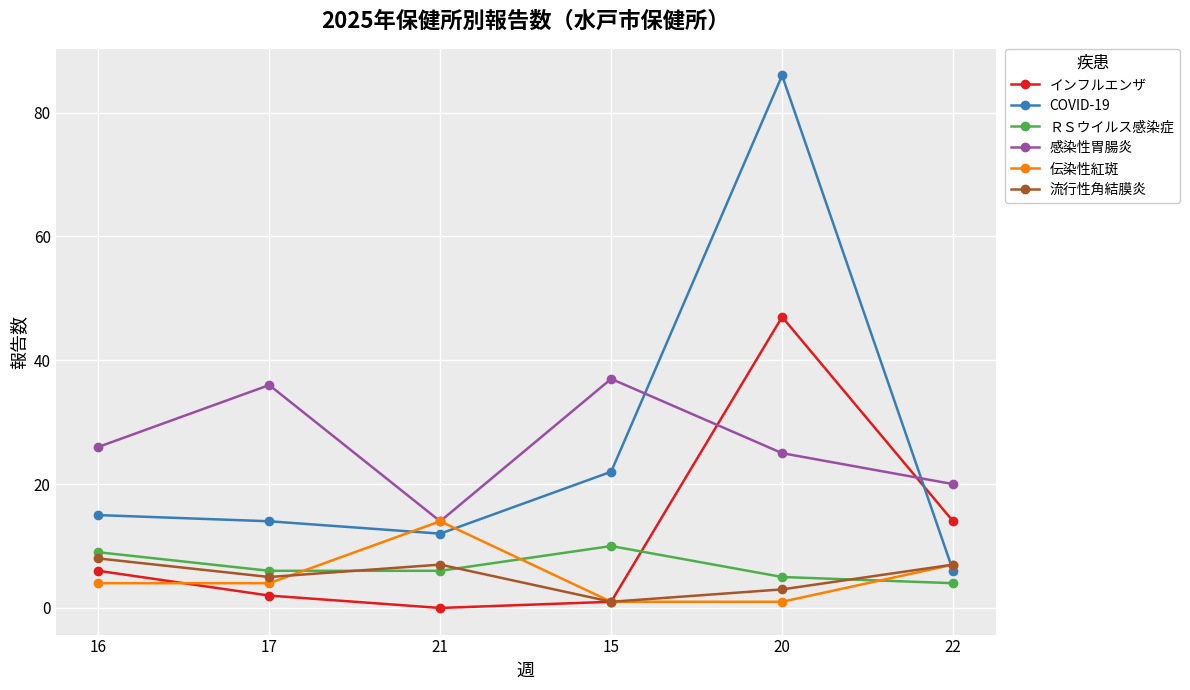

Between which two adjacent categories do ＲＳウイルス感染症 and 流行性角結膜炎 first intersect?

17 and 21